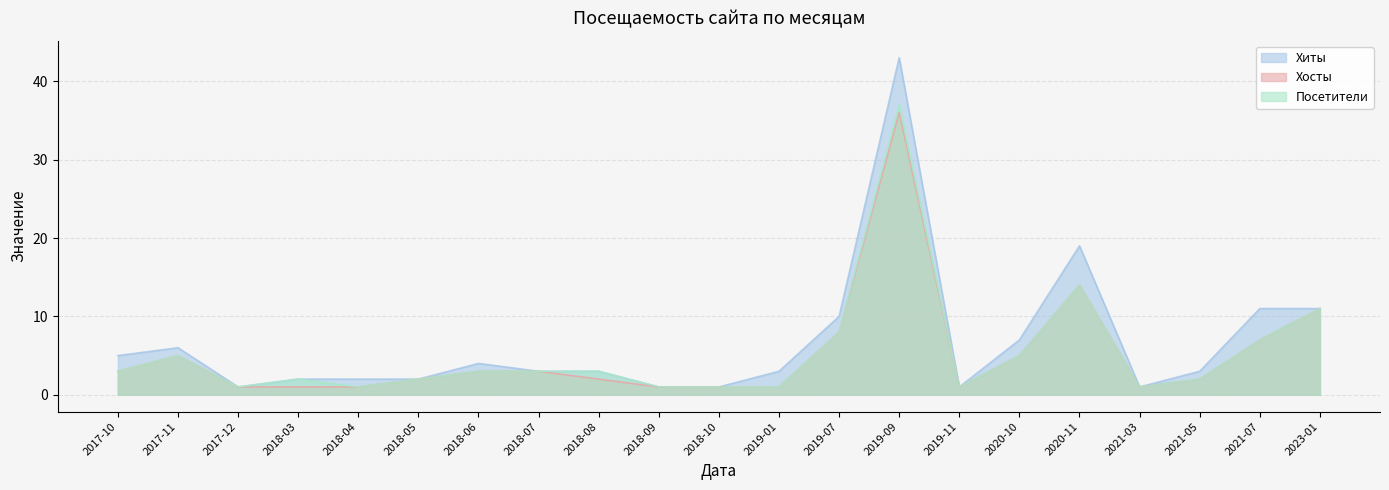

What is the lowest value of the Хосты series?

1